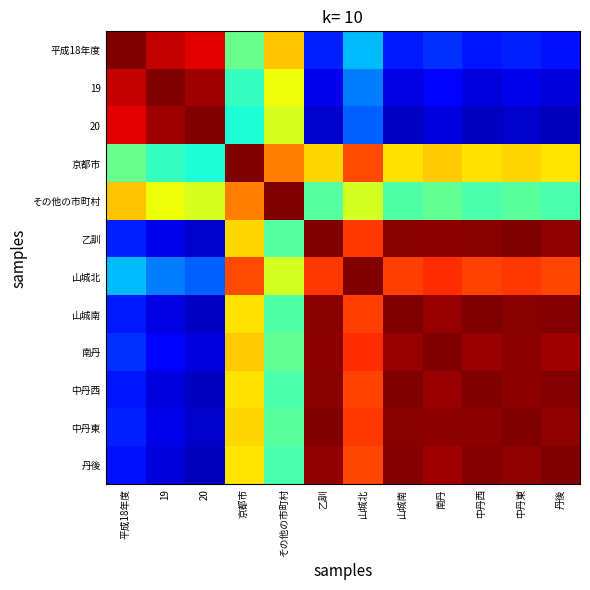

Reading left to right, transcribe all the data shown in this chart.

平成18年度: 平成18年度=1.0	19=0.9	20=0.9	京都市=0.5	その他の市町村=0.7	乙訓=0.2	山城北=0.3	山城南=0.1	南丹=0.2	中丹西=0.1	中丹東=0.2	丹後=0.1
19: 平成18年度=0.9	19=1.0	20=1.0	京都市=0.4	その他の市町村=0.6	乙訓=0.1	山城北=0.2	山城南=0.1	南丹=0.1	中丹西=0.1	中丹東=0.1	丹後=0.1
20: 平成18年度=0.9	19=1.0	20=1.0	京都市=0.4	その他の市町村=0.6	乙訓=0.1	山城北=0.2	山城南=0.1	南丹=0.1	中丹西=0.1	中丹東=0.1	丹後=0.1
京都市: 平成18年度=0.5	19=0.4	20=0.4	京都市=1.0	その他の市町村=0.8	乙訓=0.7	山城北=0.8	山城南=0.7	南丹=0.7	中丹西=0.7	中丹東=0.7	丹後=0.7
その他の市町村: 平成18年度=0.7	19=0.6	20=0.6	京都市=0.8	その他の市町村=1.0	乙訓=0.5	山城北=0.6	山城南=0.4	南丹=0.5	中丹西=0.4	中丹東=0.5	丹後=0.4
乙訓: 平成18年度=0.2	19=0.1	20=0.1	京都市=0.7	その他の市町村=0.5	乙訓=1.0	山城北=0.8	山城南=1.0	南丹=1.0	中丹西=1.0	中丹東=1.0	丹後=1.0
山城北: 平成18年度=0.3	19=0.2	20=0.2	京都市=0.8	その他の市町村=0.6	乙訓=0.8	山城北=1.0	山城南=0.8	南丹=0.9	中丹西=0.8	中丹東=0.8	丹後=0.8
山城南: 平成18年度=0.1	19=0.1	20=0.1	京都市=0.7	その他の市町村=0.4	乙訓=1.0	山城北=0.8	山城南=1.0	南丹=1.0	中丹西=1.0	中丹東=1.0	丹後=1.0
南丹: 平成18年度=0.2	19=0.1	20=0.1	京都市=0.7	その他の市町村=0.5	乙訓=1.0	山城北=0.9	山城南=1.0	南丹=1.0	中丹西=1.0	中丹東=1.0	丹後=1.0
中丹西: 平成18年度=0.1	19=0.1	20=0.1	京都市=0.7	その他の市町村=0.4	乙訓=1.0	山城北=0.8	山城南=1.0	南丹=1.0	中丹西=1.0	中丹東=1.0	丹後=1.0
中丹東: 平成18年度=0.2	19=0.1	20=0.1	京都市=0.7	その他の市町村=0.5	乙訓=1.0	山城北=0.8	山城南=1.0	南丹=1.0	中丹西=1.0	中丹東=1.0	丹後=1.0
丹後: 平成18年度=0.1	19=0.1	20=0.1	京都市=0.7	その他の市町村=0.4	乙訓=1.0	山城北=0.8	山城南=1.0	南丹=1.0	中丹西=1.0	中丹東=1.0	丹後=1.0